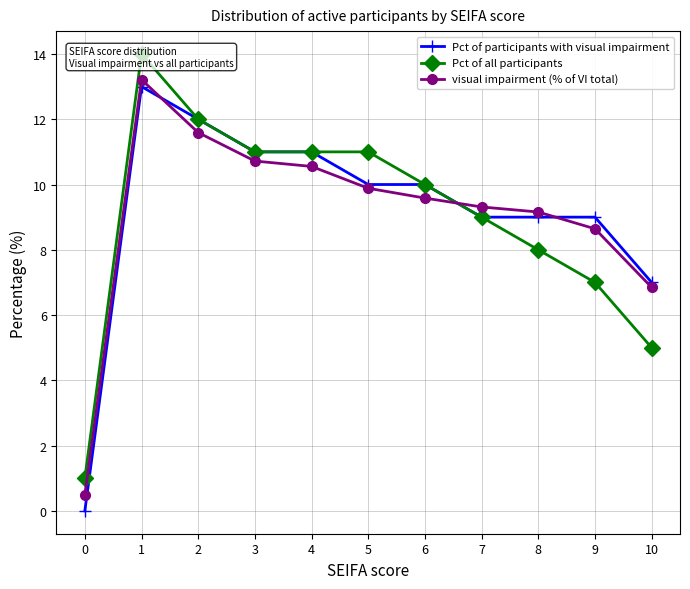

Reading left to right, what are all the values shown in this chart?

Pct of participants with visual impairment: 0=0.0	1=13.0	2=12.0	3=11.0	4=11.0	5=10.0	6=10.0	7=9.0	8=9.0	9=9.0	10=7.0
Pct of all participants: 0=1.0	1=14.0	2=12.0	3=11.0	4=11.0	5=11.0	6=10.0	7=9.0	8=8.0	9=7.0	10=5.0
visual impairment (% of VI total): 0=0.5	1=13.2	2=11.6	3=10.7	4=10.6	5=9.9	6=9.6	7=9.3	8=9.2	9=8.6	10=6.8